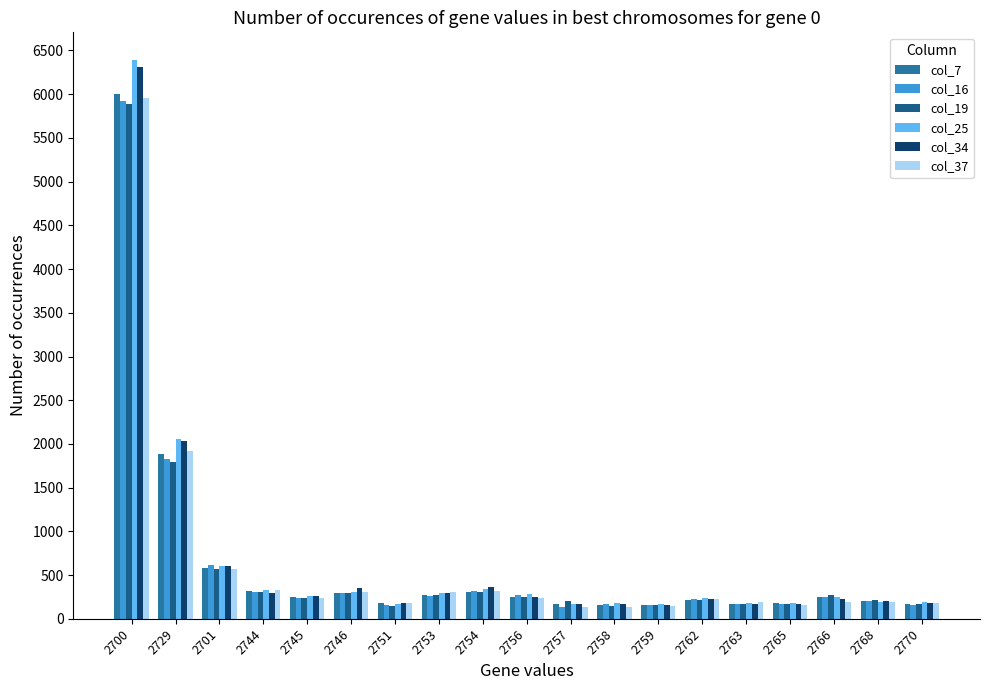

How many data points in col_7 are less than 244?

9